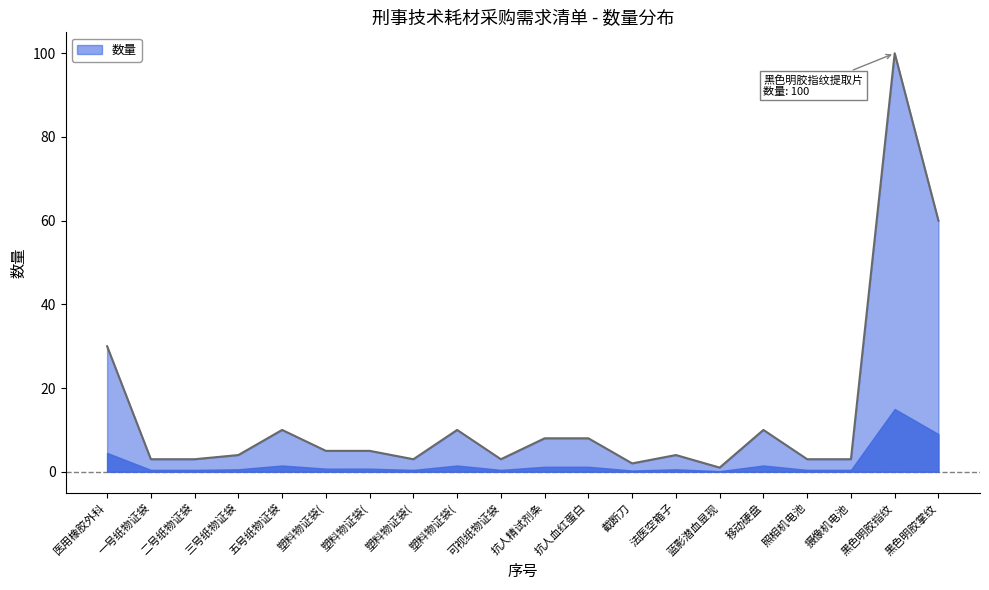

List the labels in order of value, largest first.

黑色明胶指纹, 黑色明胶掌纹, 医用橡胶外科, 五号纸物证袋, 塑料物证袋(, 移动硬盘, 抗人精试剂条, 抗人血红蛋白, 塑料物证袋(, 塑料物证袋(, 三号纸物证袋, 法医空箱子, 一号纸物证袋, 二号纸物证袋, 塑料物证袋(, 可视纸物证袋, 照相机电池, 摄像机电池, 截断刀, 蓝影潜血显现